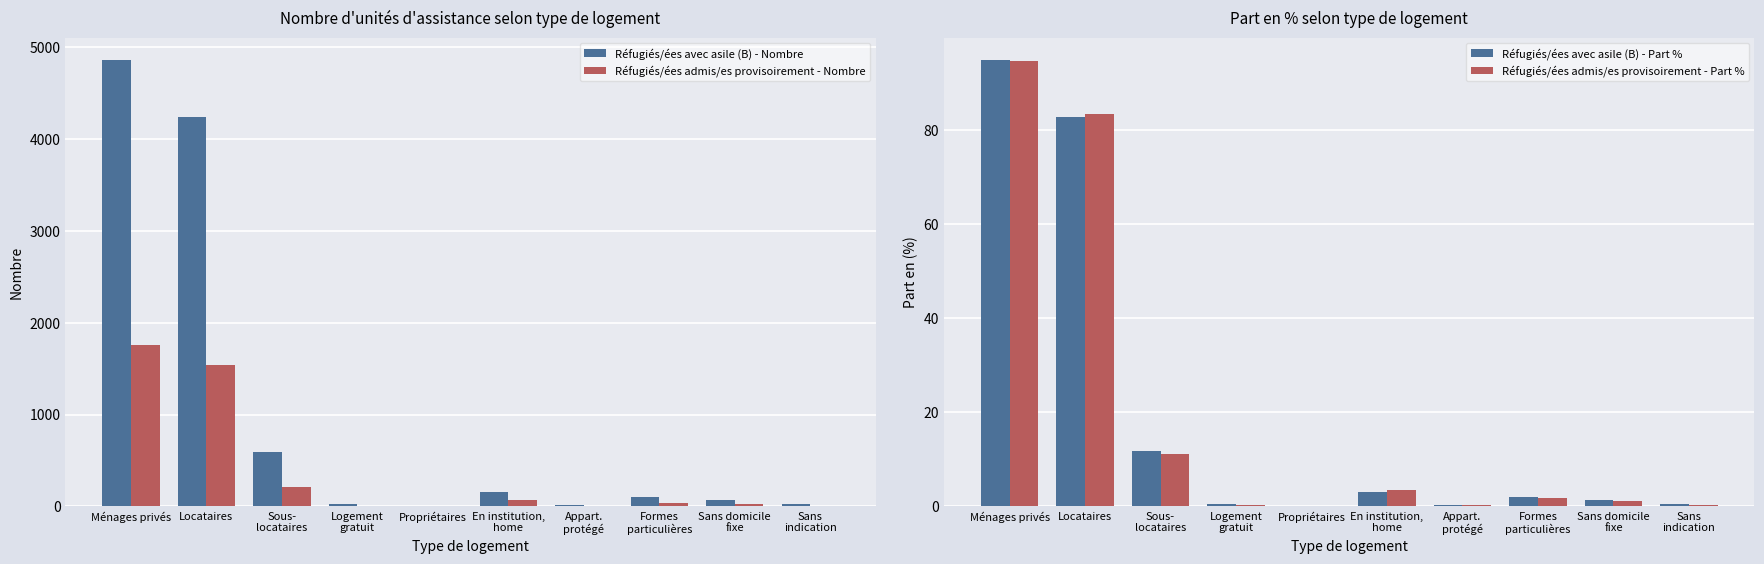

At which label does Réfugiés/ées admis/es provisoirement - Nombre reach its minimum?

Propriétaires